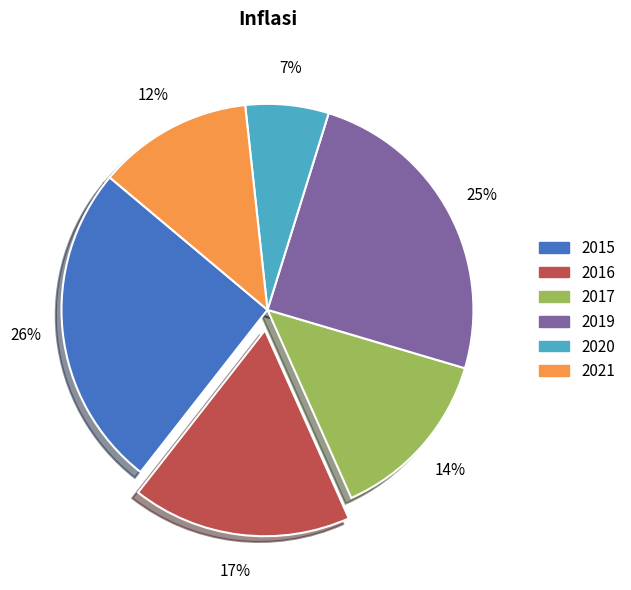

Combined, do 2017 and 2019 account for over 50%?

No